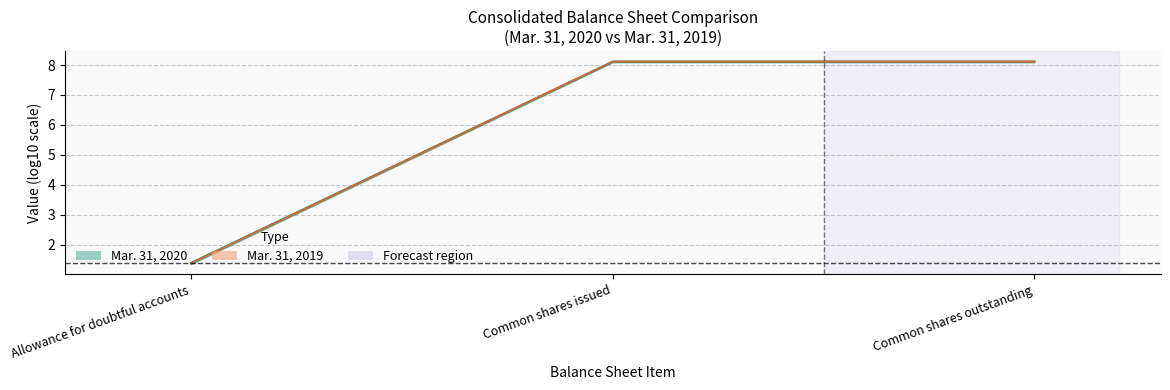

At which category is the sum across all series the highest?

Common shares issued